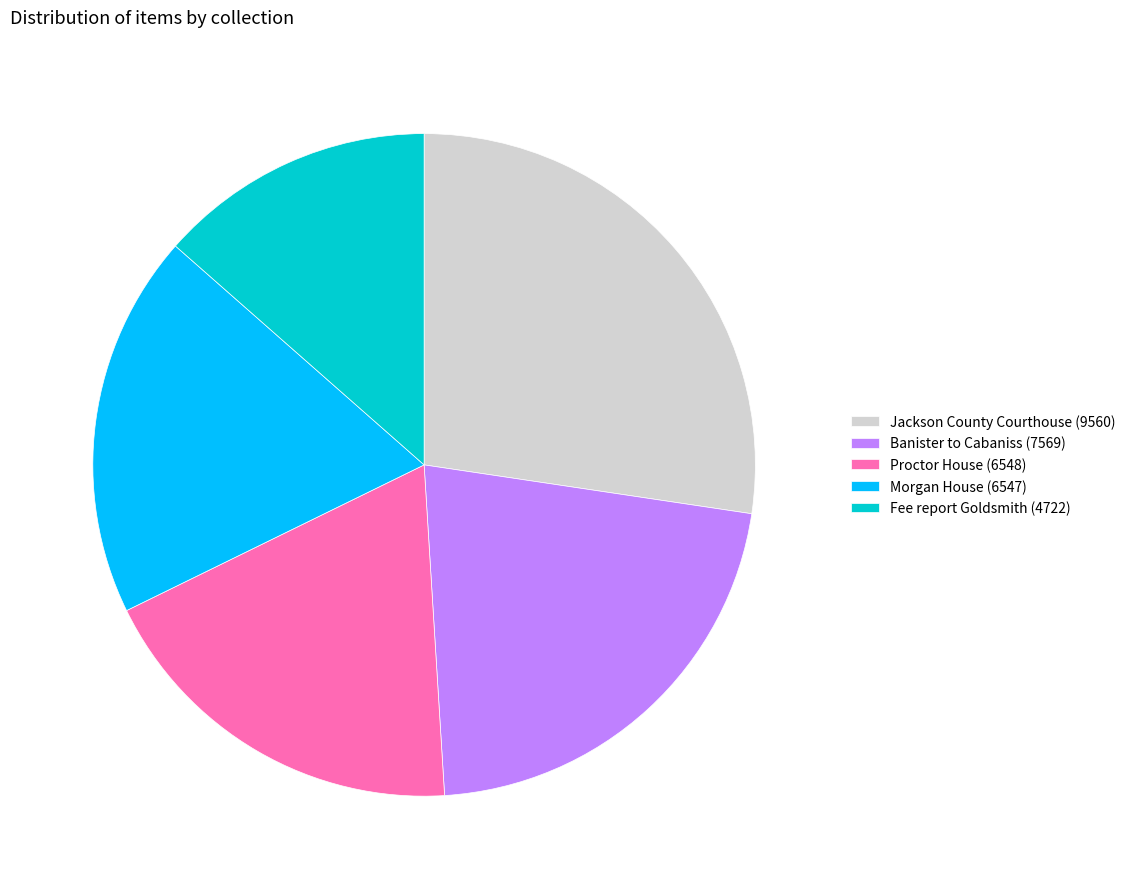

Do Morgan House (6547) and Fee report Goldsmith (4722) together represent more than half of the pie?

No